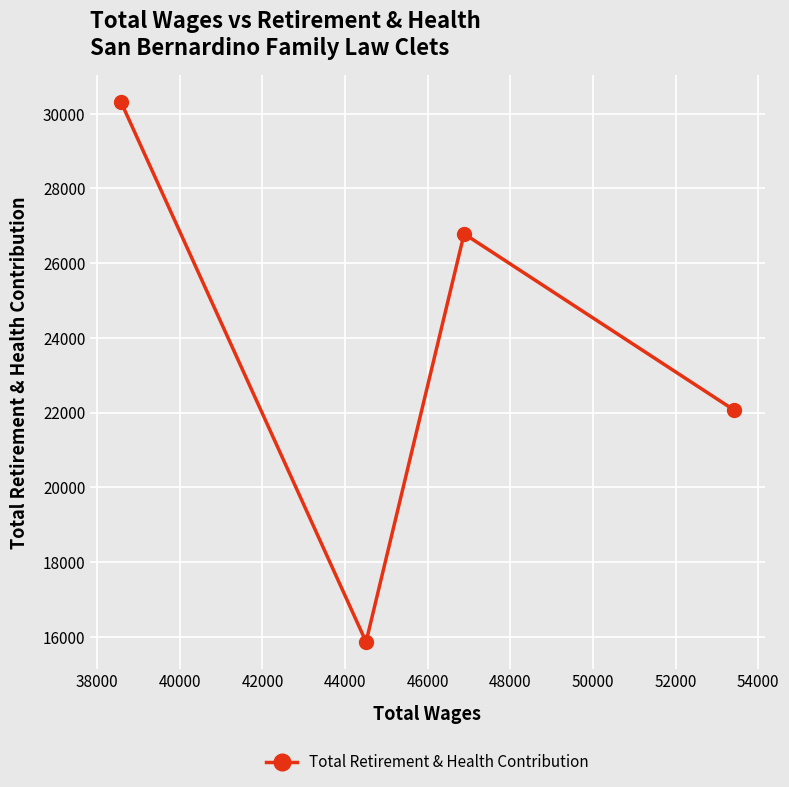

How many categories are shown in the chart?

4